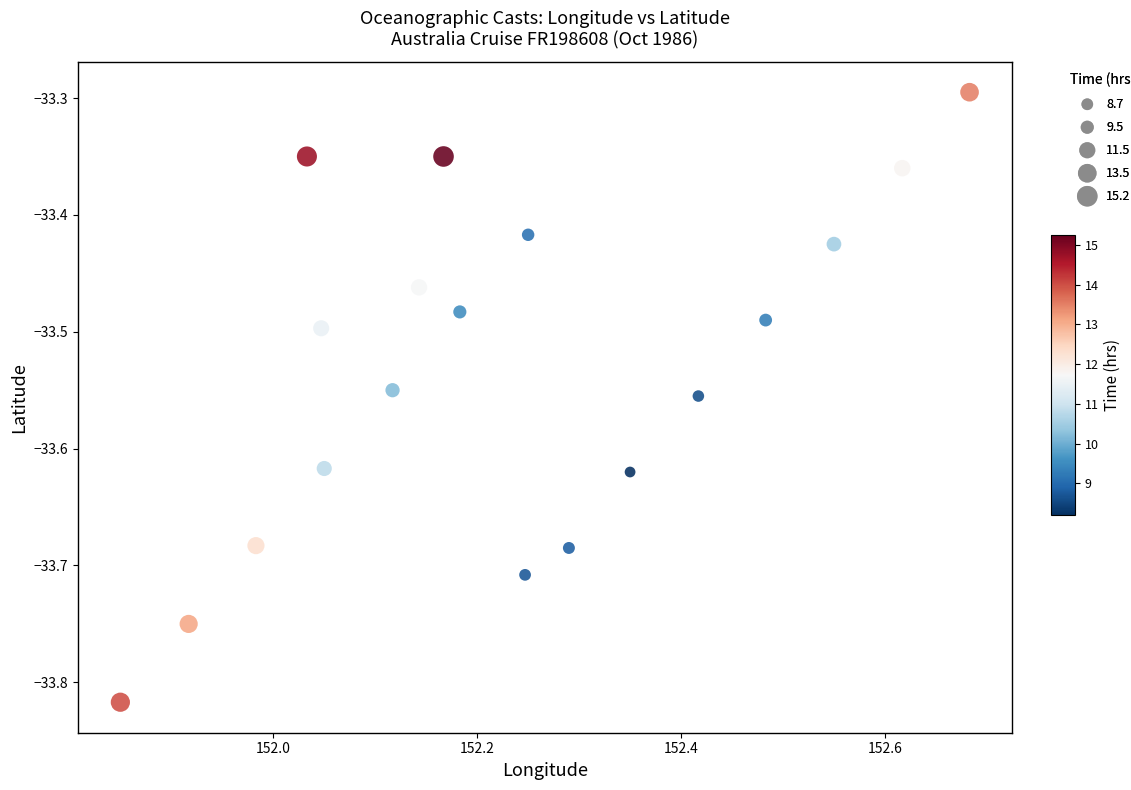

What Y value in the scatter plot is closest to -33?

-33.3